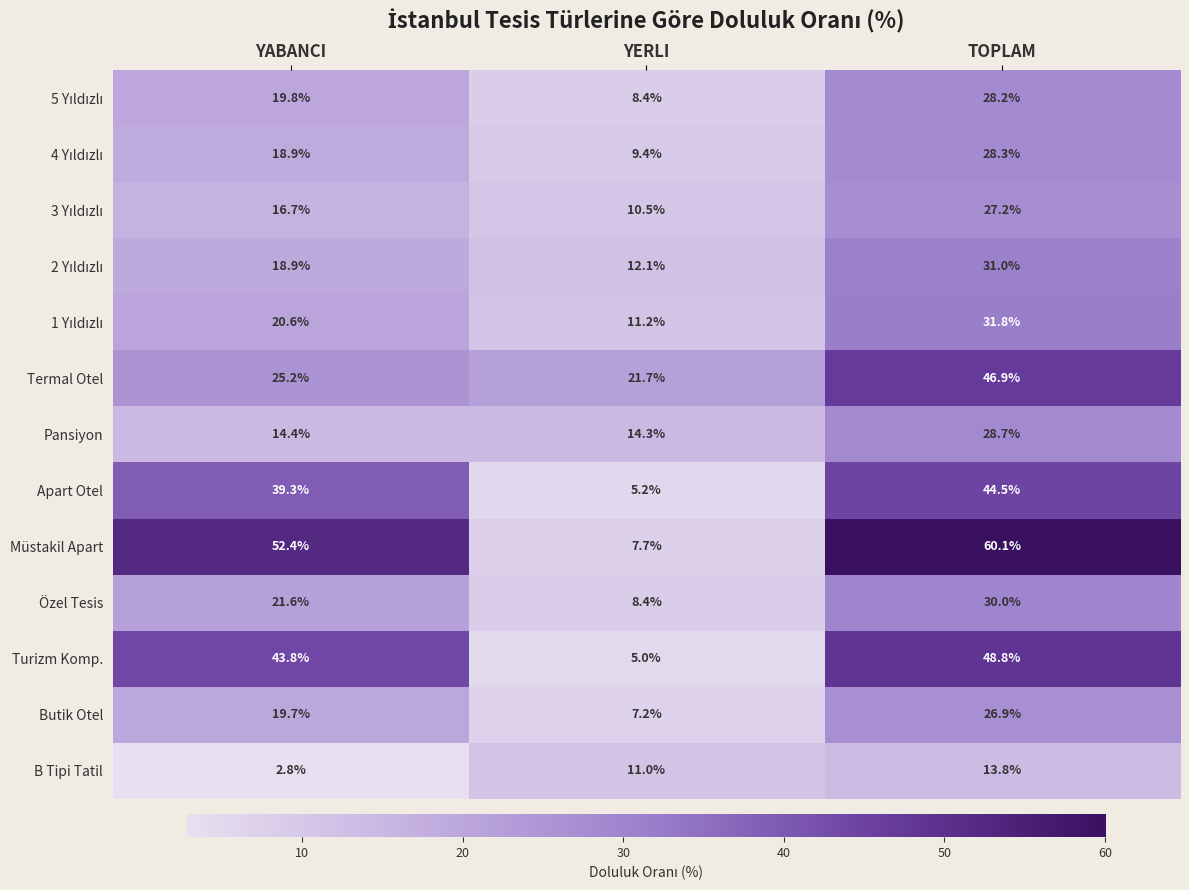

The Apart Otel series shows 44.5 at TOPLAM. True or false?

True